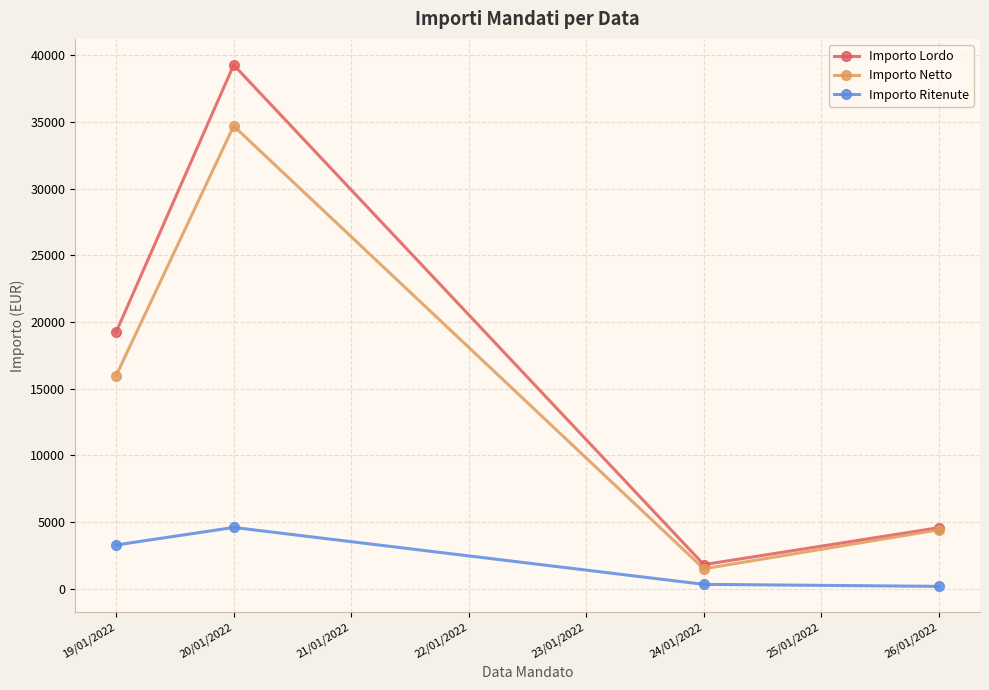

True or false: Importo Ritenute and Importo Lordo cross at least once.

False